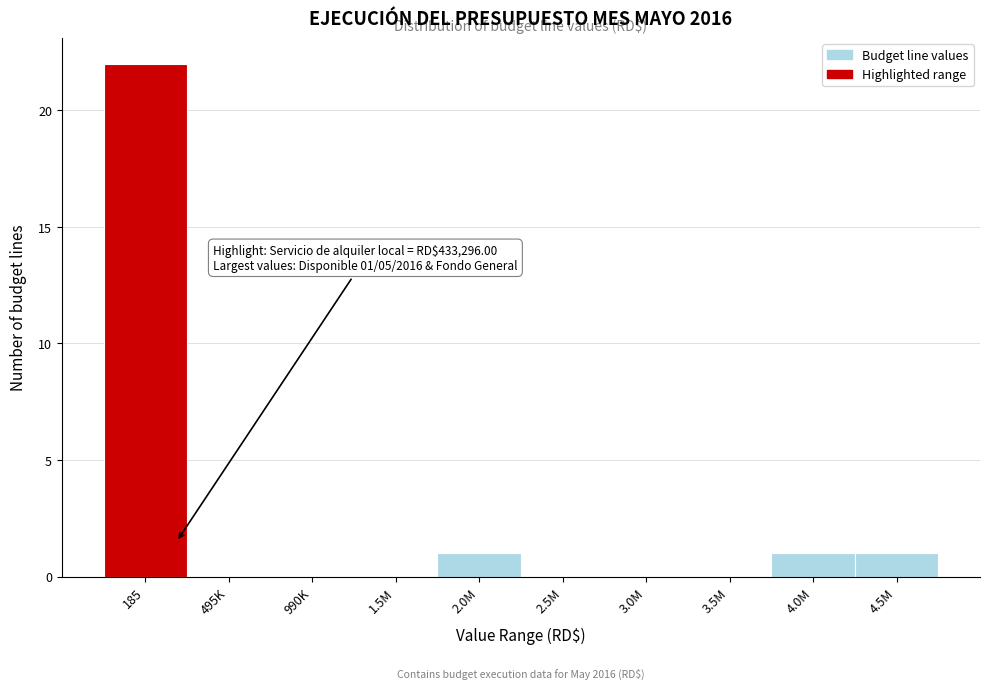

Reading right to left, transcribe all the data shown in this chart.

4.5M=1	4.0M=1	3.5M=0	3.0M=0	2.5M=0	2.0M=1	1.5M=0	990K=0	495K=0	185=22